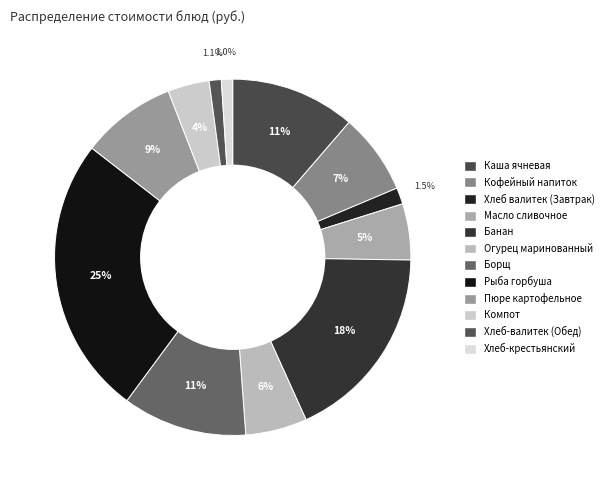

How many segments does this pie chart have?

12